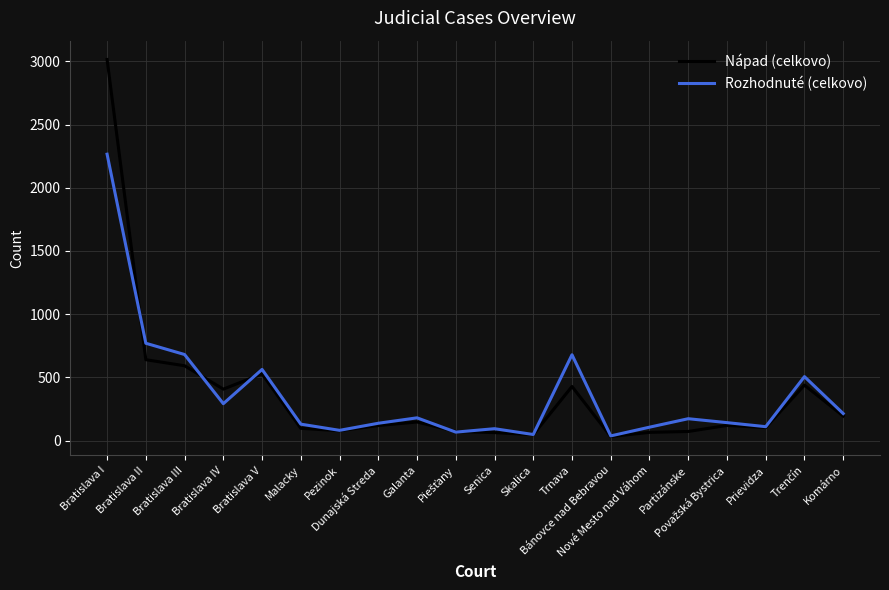

What is the maximum value shown in the chart?

3015